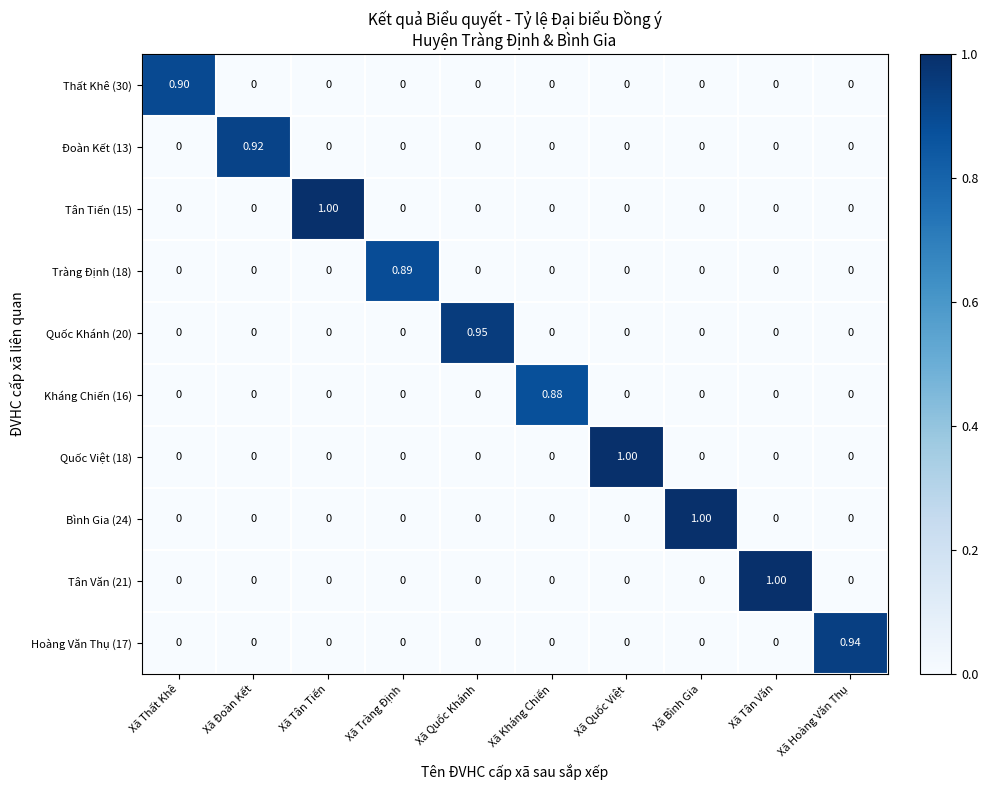

Count the number of categories in the chart.

10